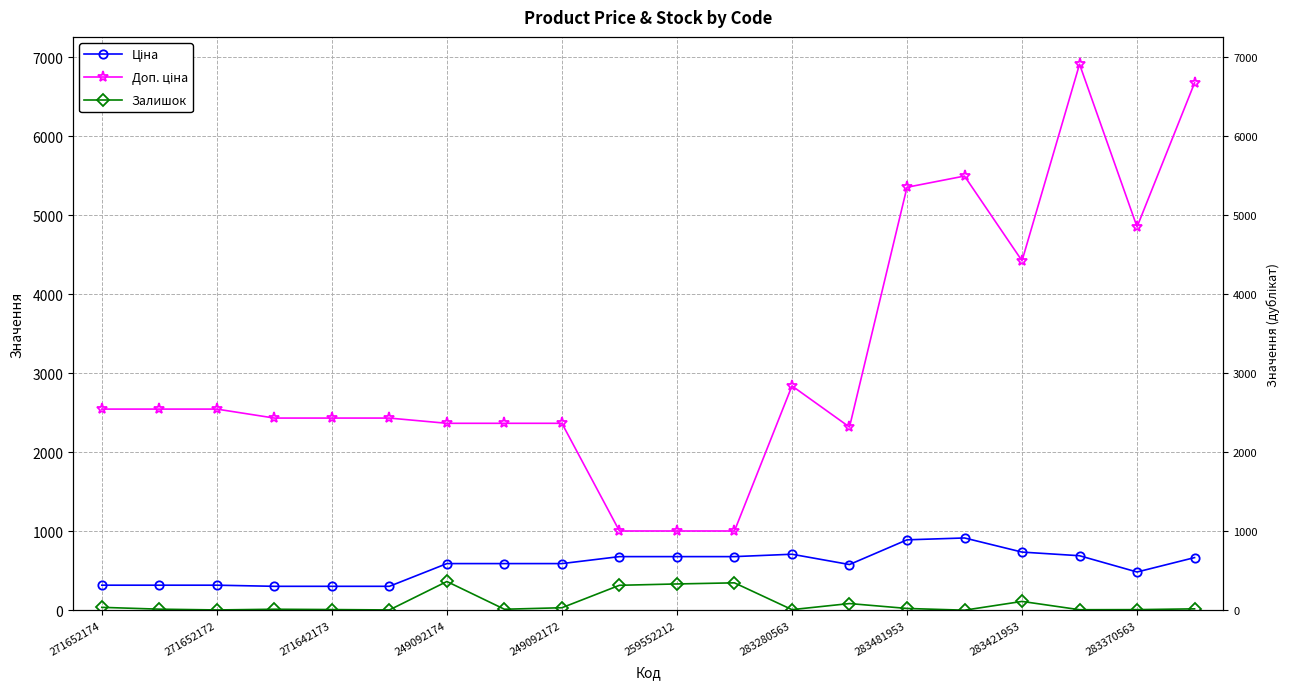

Which series has the widest spread of values?

Доп. ціна